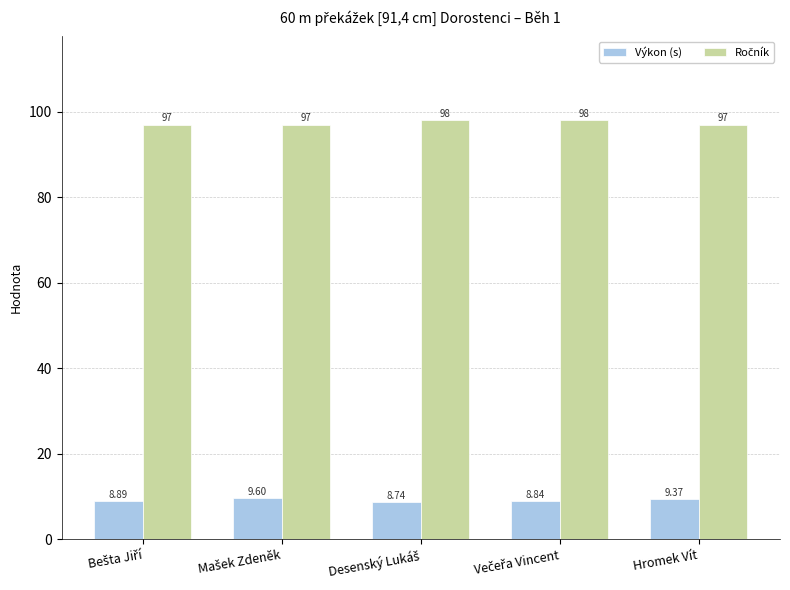

The Výkon (s) series shows 9.4 at Hromek Vít. True or false?

True